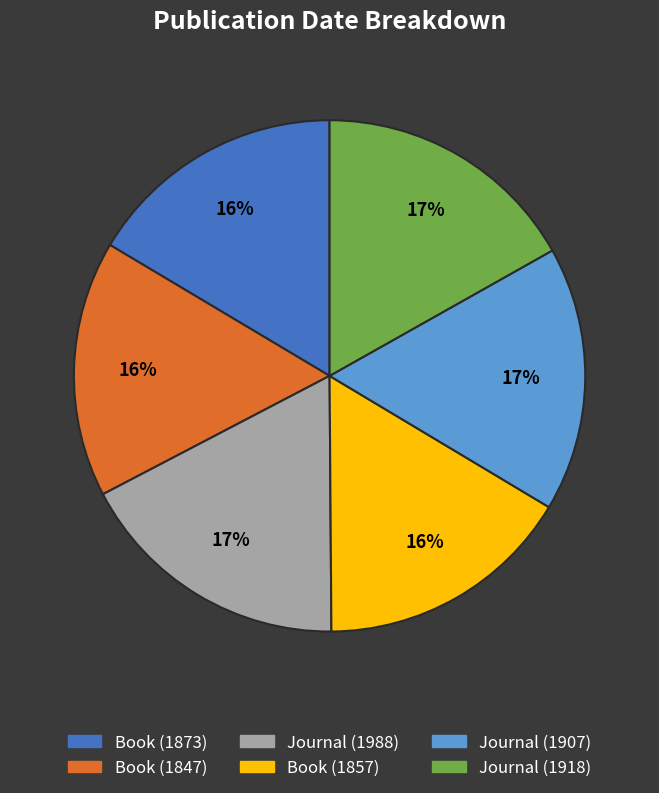

Is there a majority slice in this chart?

No